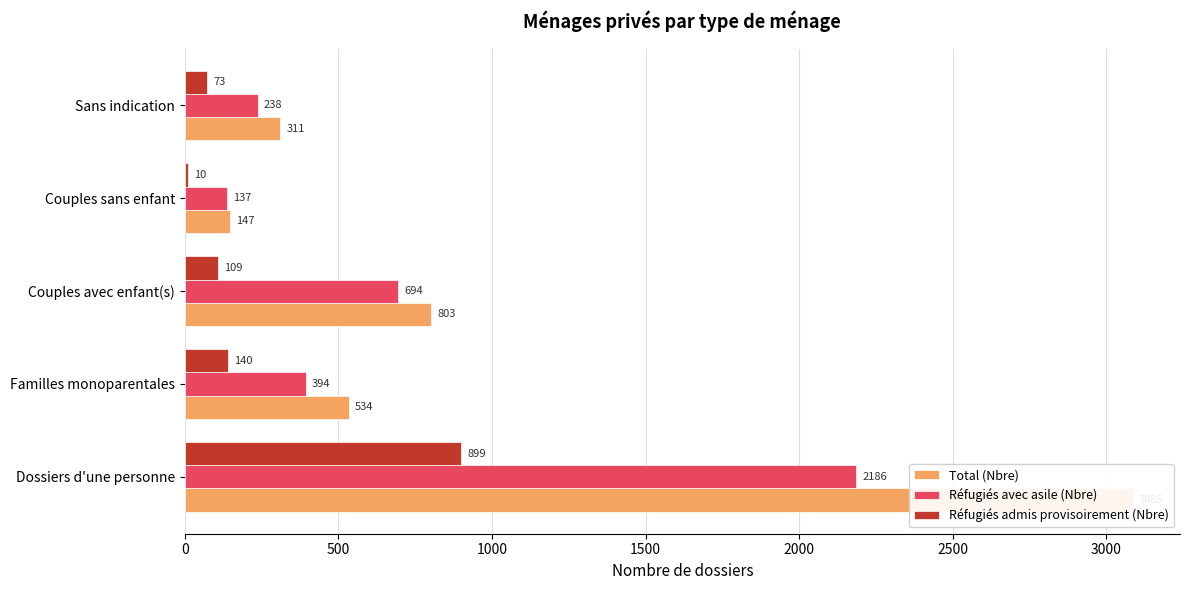

Is it true that Réfugiés avec asile (Nbre) equals 694 at Couples avec enfant(s)?

True